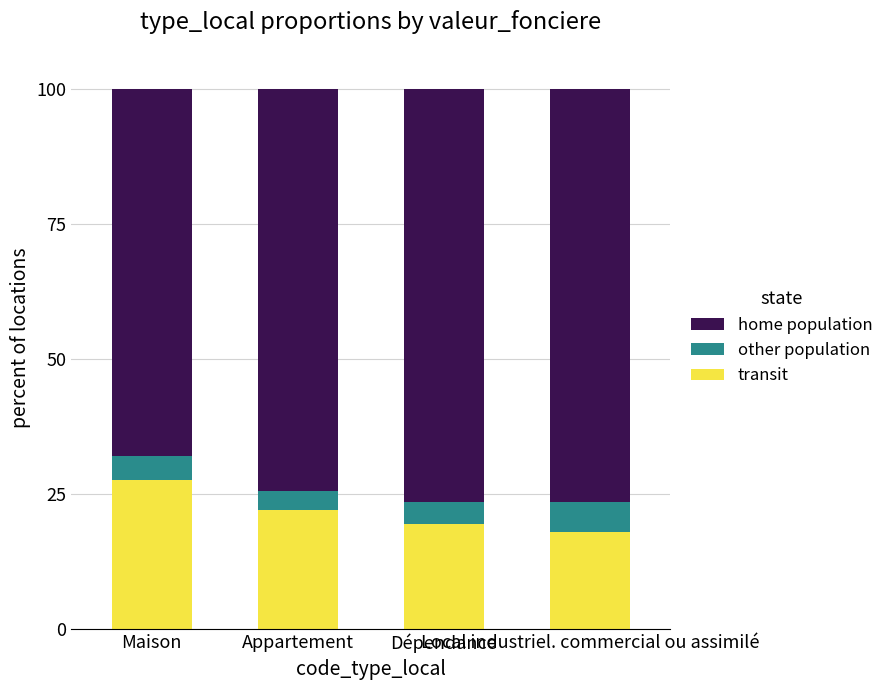

What is the difference between the second highest and minimum values in the transit series?

4.0